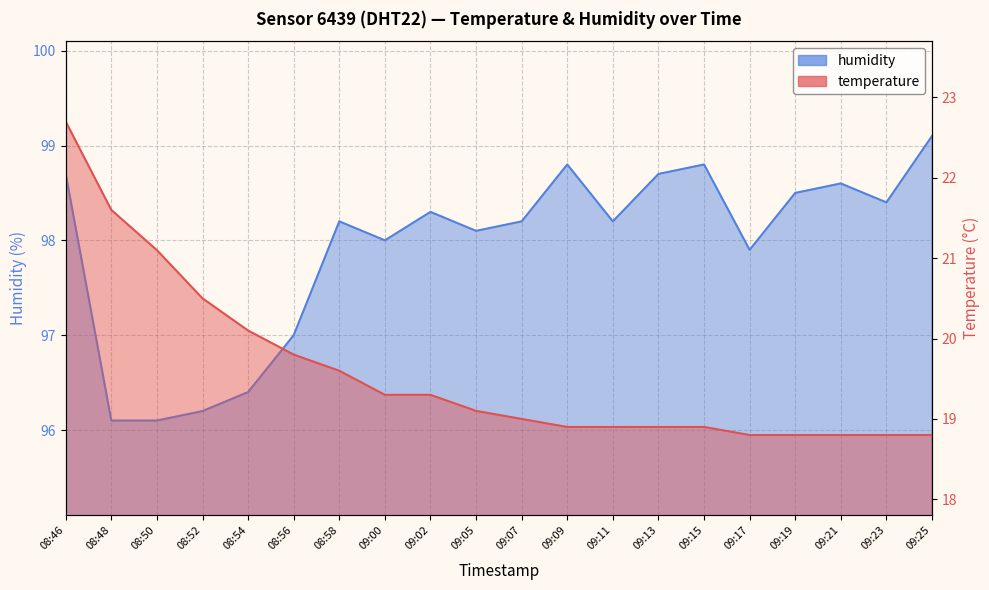

The value of humidity at 08:52 is 172.2. True or false?

False